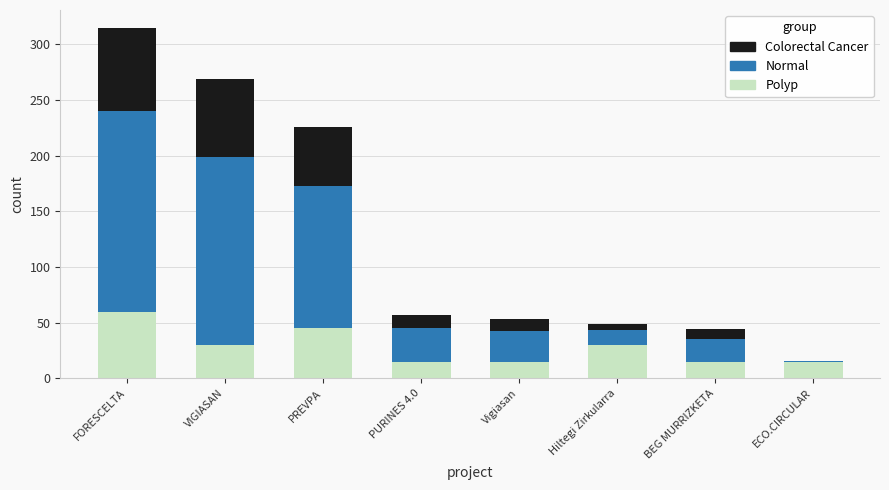

Are the bars grouped side by side (vs. stacked)?

No